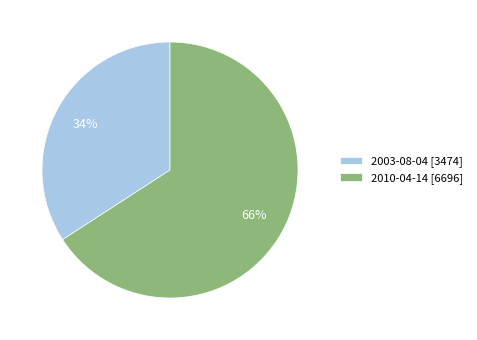

Is there any slice that represents more than half of the pie?

Yes